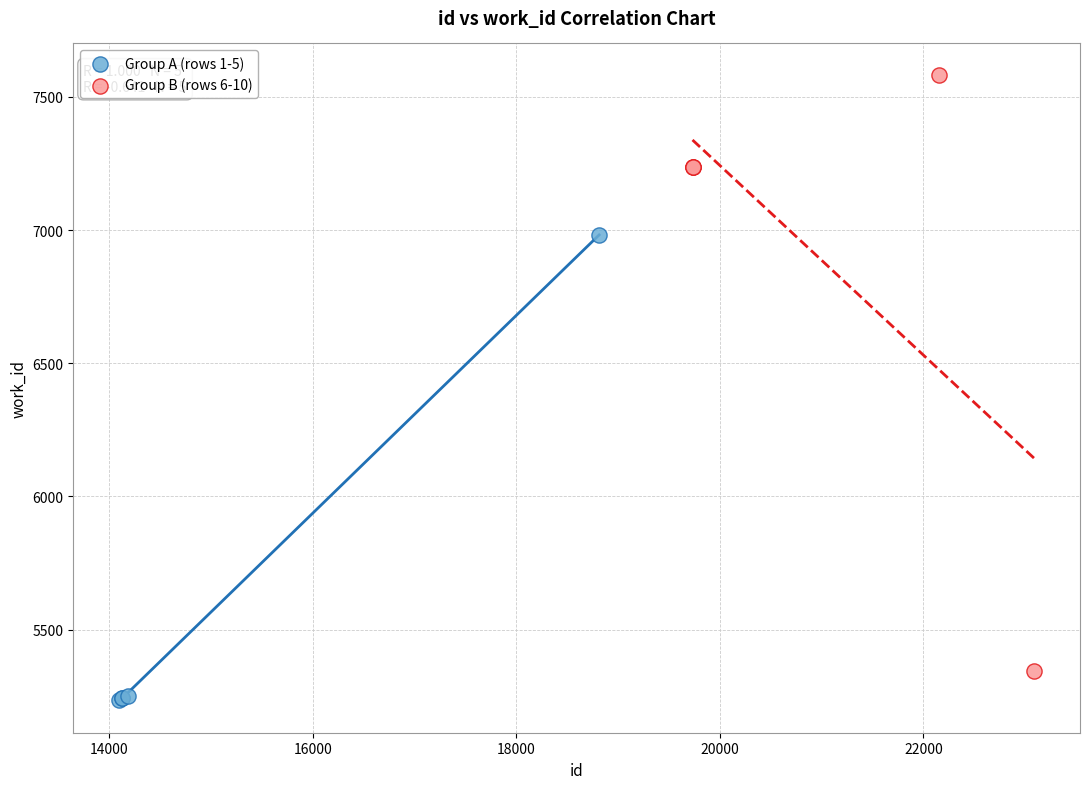

Which series reaches the maximum Y coordinate?

Group B (rows 6-10)